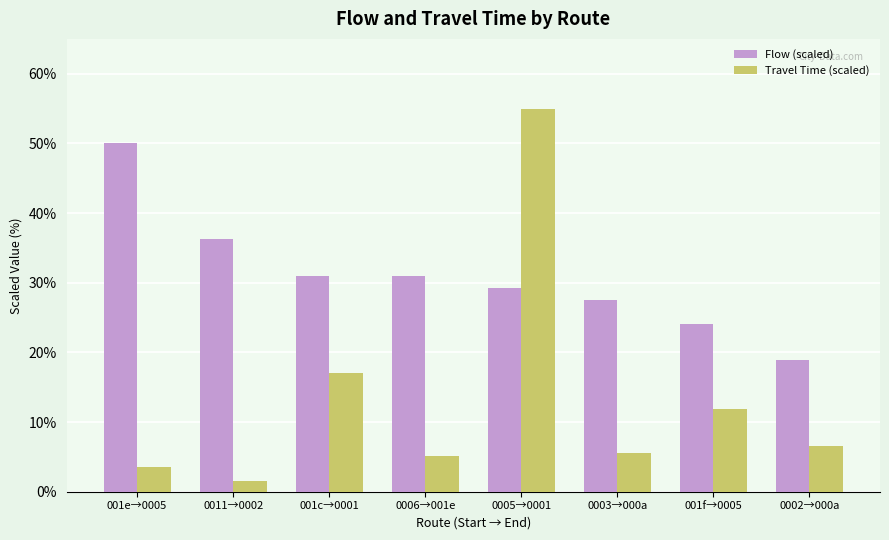

What is the minimum value for Travel Time (scaled)?

1.5